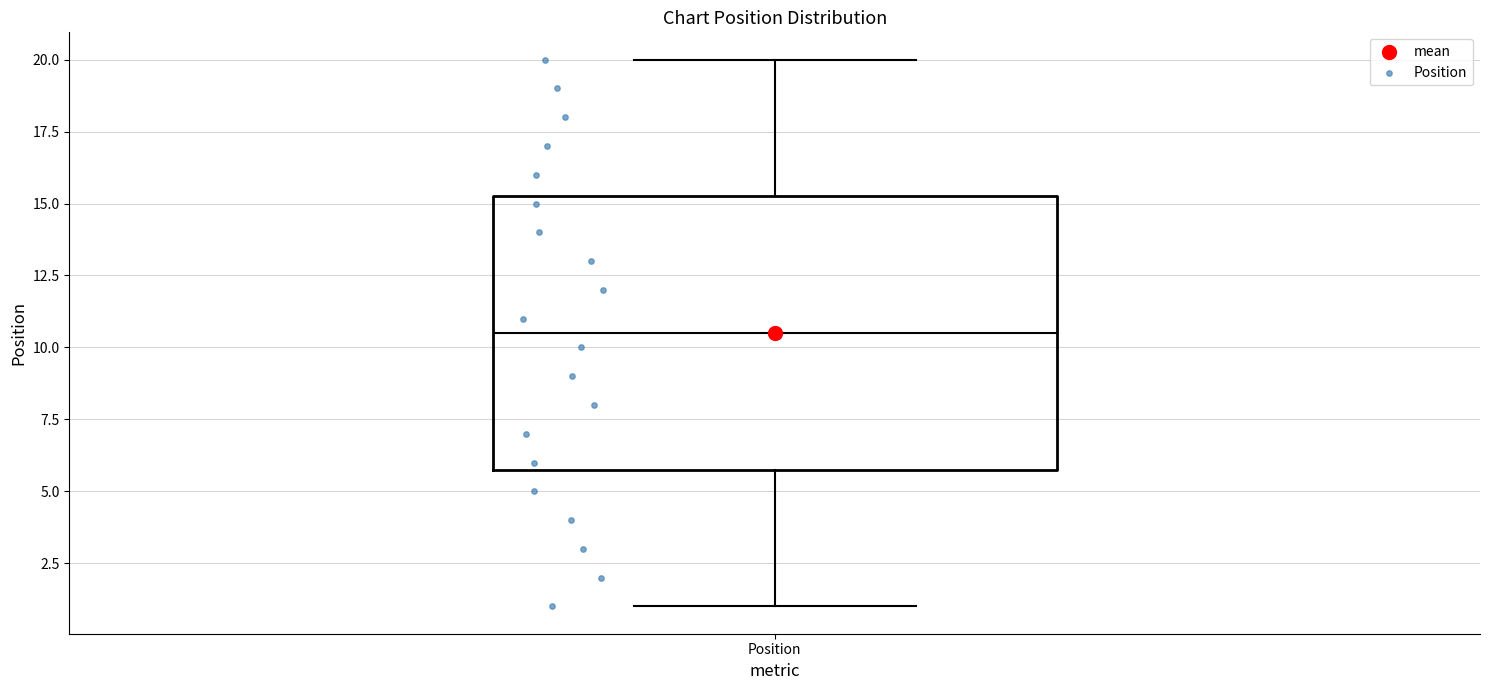

Read this box plot against the y-axis: the position of the median line, the range covered by the box, and the ends of both whiskers. The values are not printed on the chart, so give them approximately, as read against the axis.

median 10.5, box 6.0 to 15.5, whiskers 1.0 to 20.0